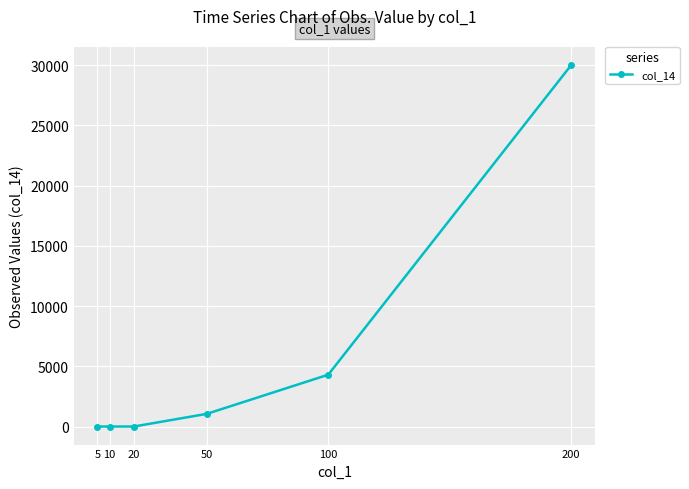

True or false: the data has more than 1 interior local peaks.

False